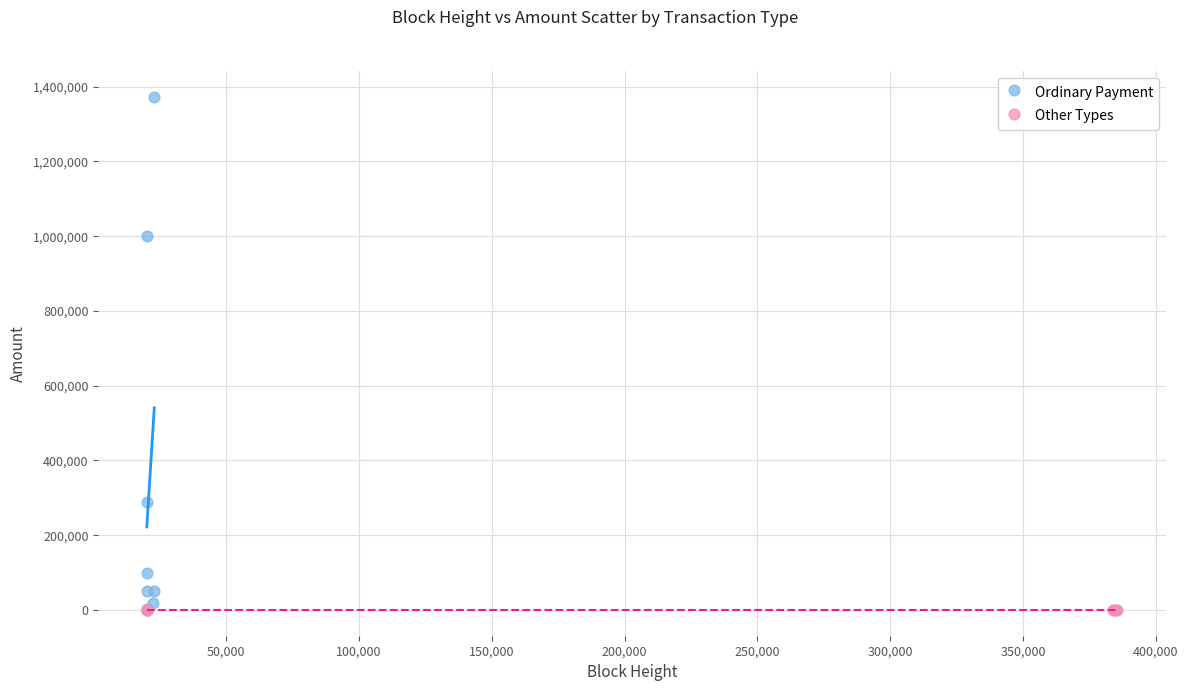

What are all the series names shown in the legend?

Ordinary Payment, Other Types